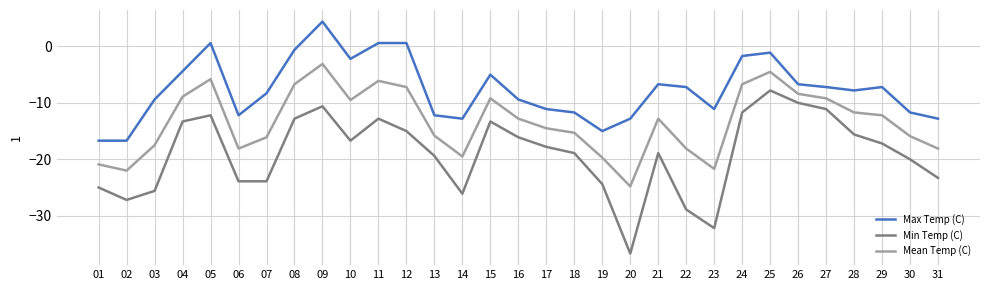

What is the approximate value of Min Temp (C) at 21?

-18.9